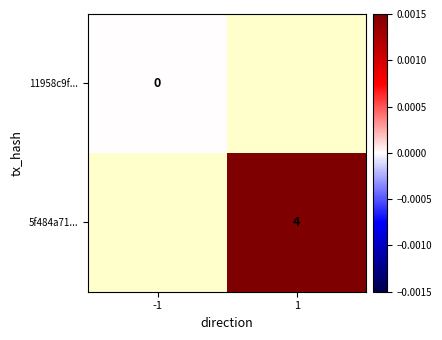

Which label corresponds to the smallest value in the chart?

-1